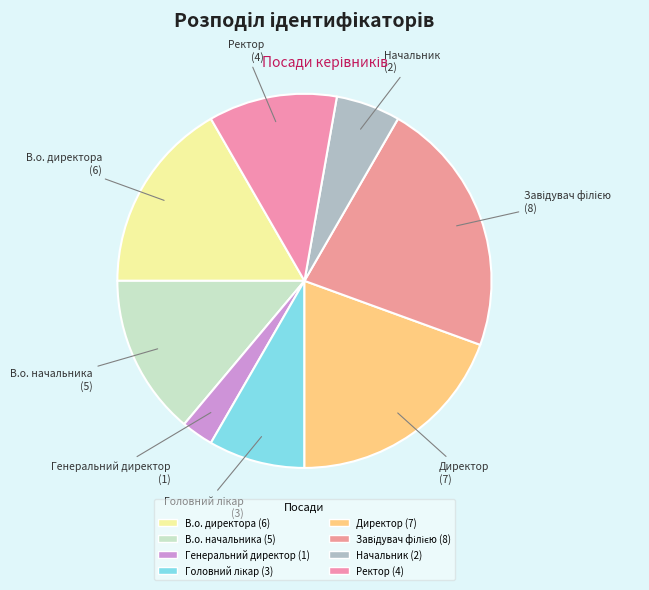

To the nearest percent, what percentage of the pie is Генеральний директор?

3%